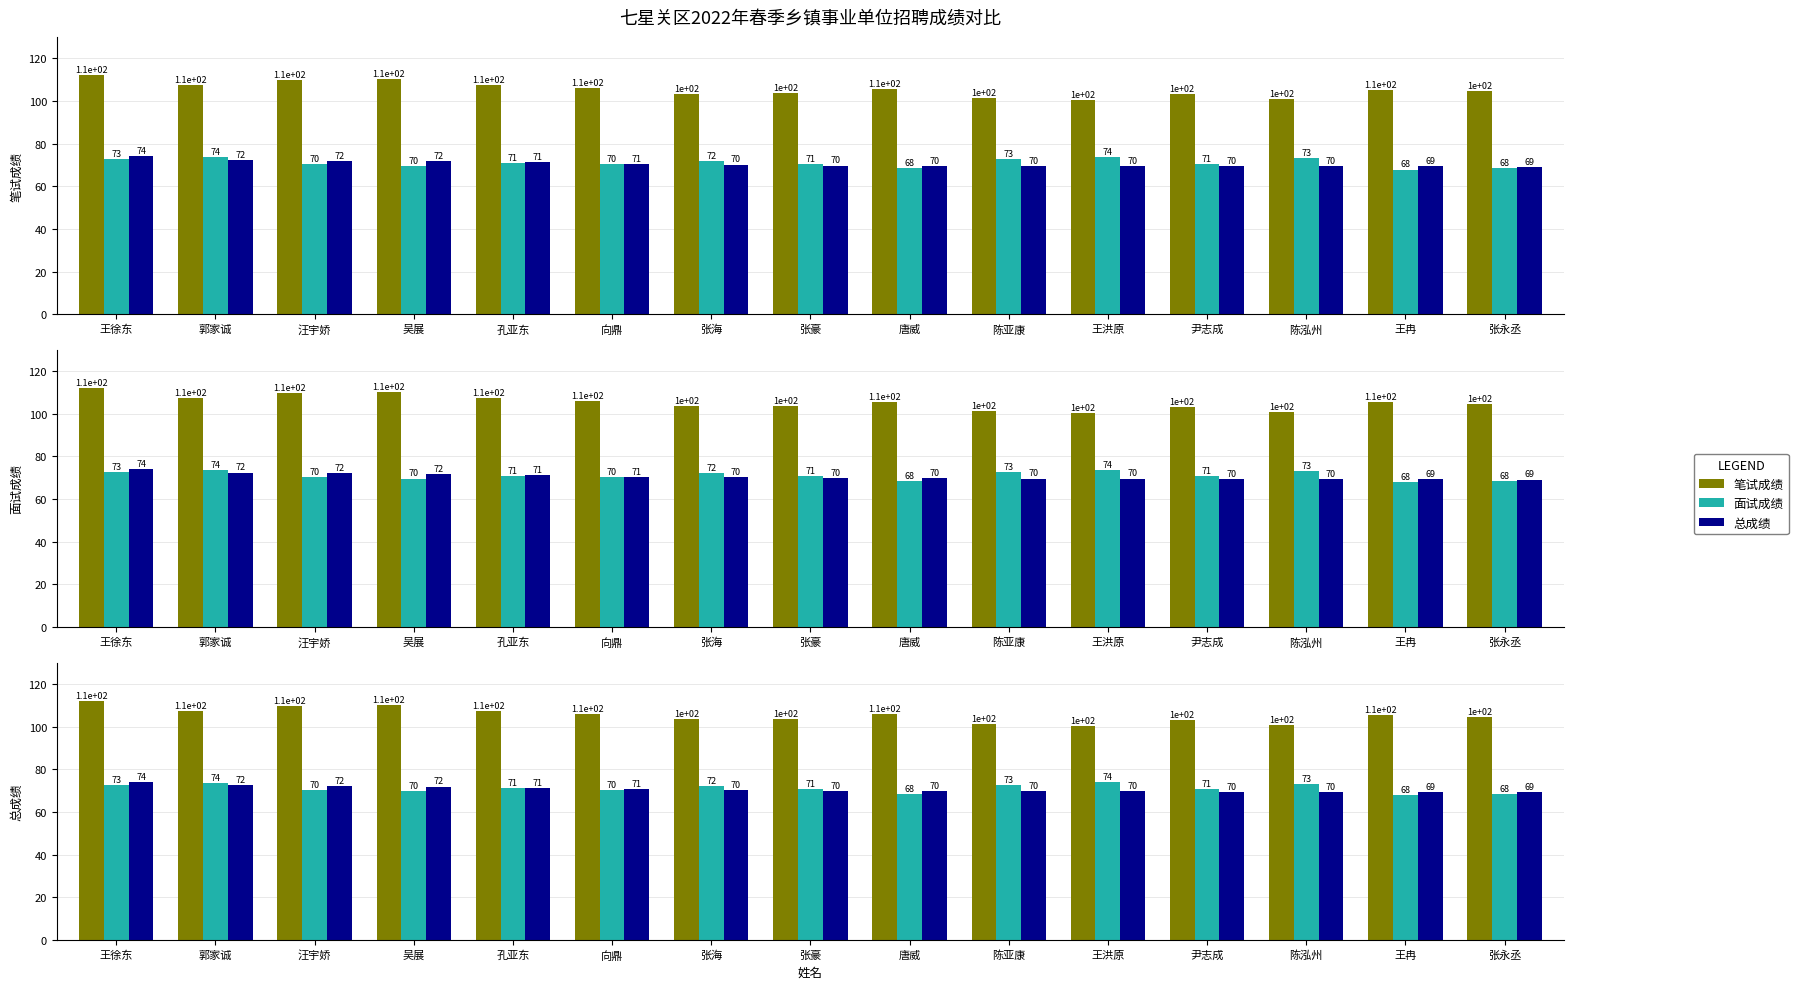

What is the spread (max minus min) of values at 王冉?

37.5